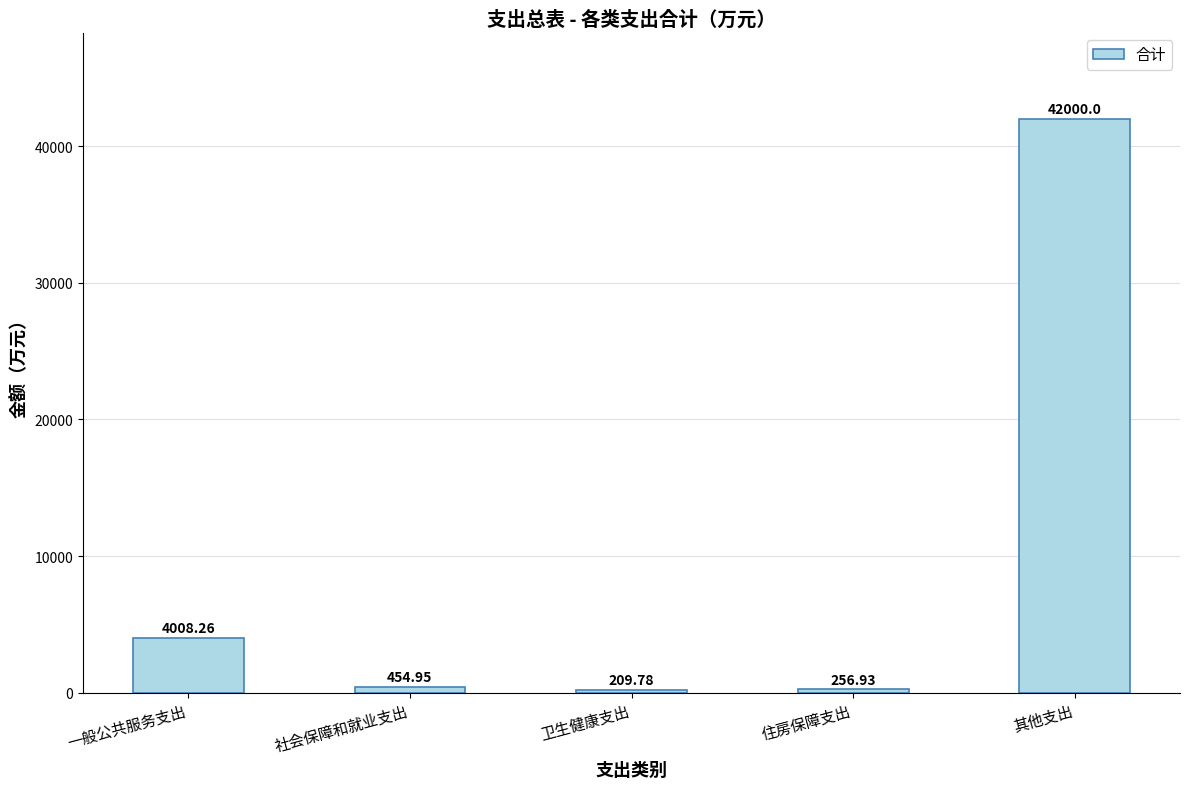

What is the difference between the values at 一般公共服务支出 and 住房保障支出?

3751.3